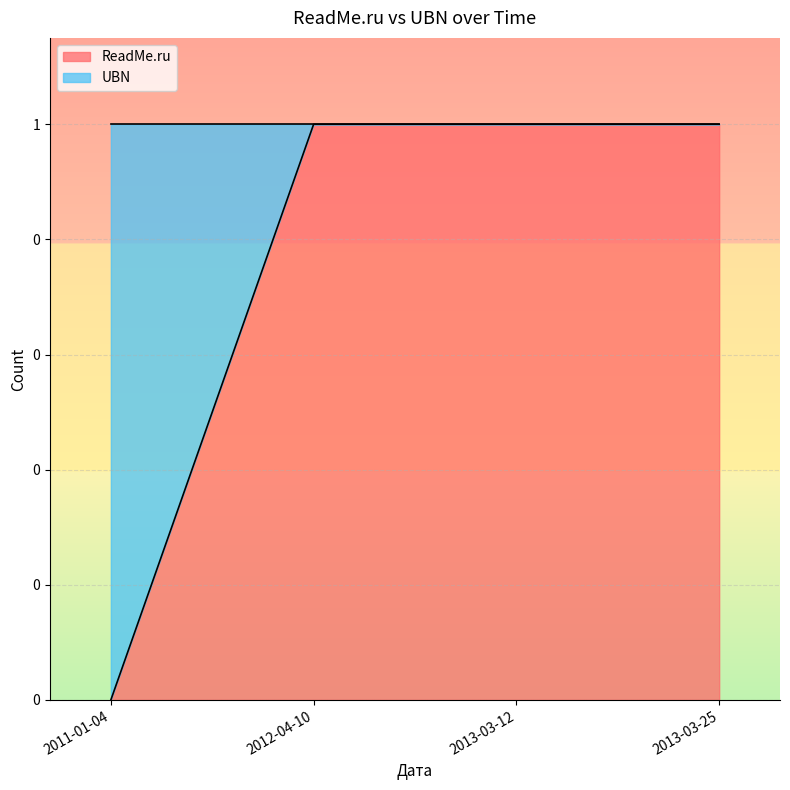

Between 2013-03-25 and 2012-04-10, which is larger?

2013-03-25